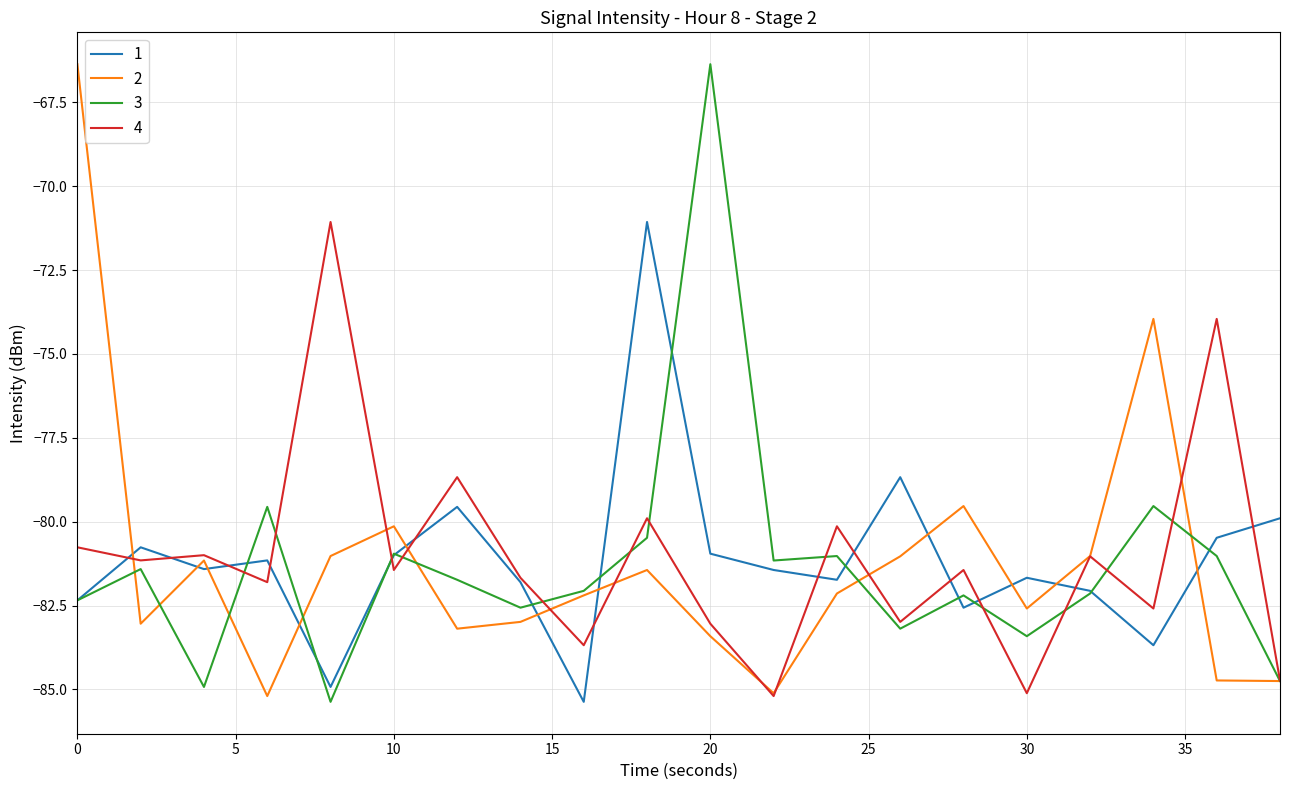

What is the minimum value for 4?

-85.2